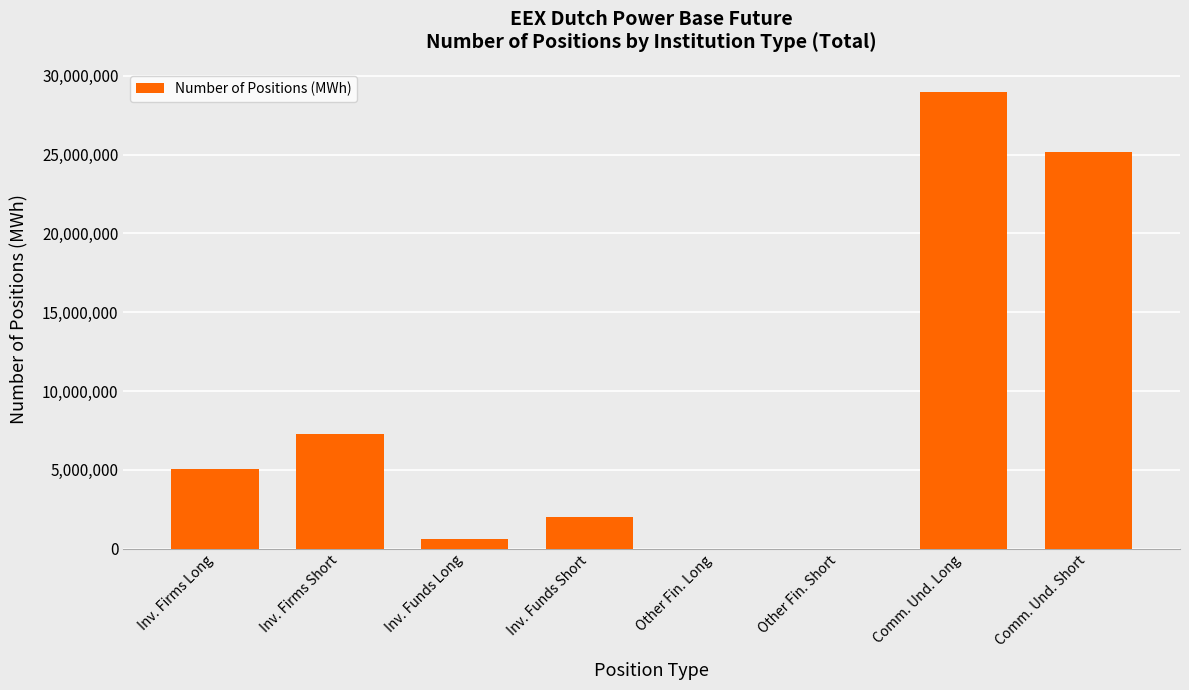

Is it true that the value at Other Fin. Short is -13272882?

False